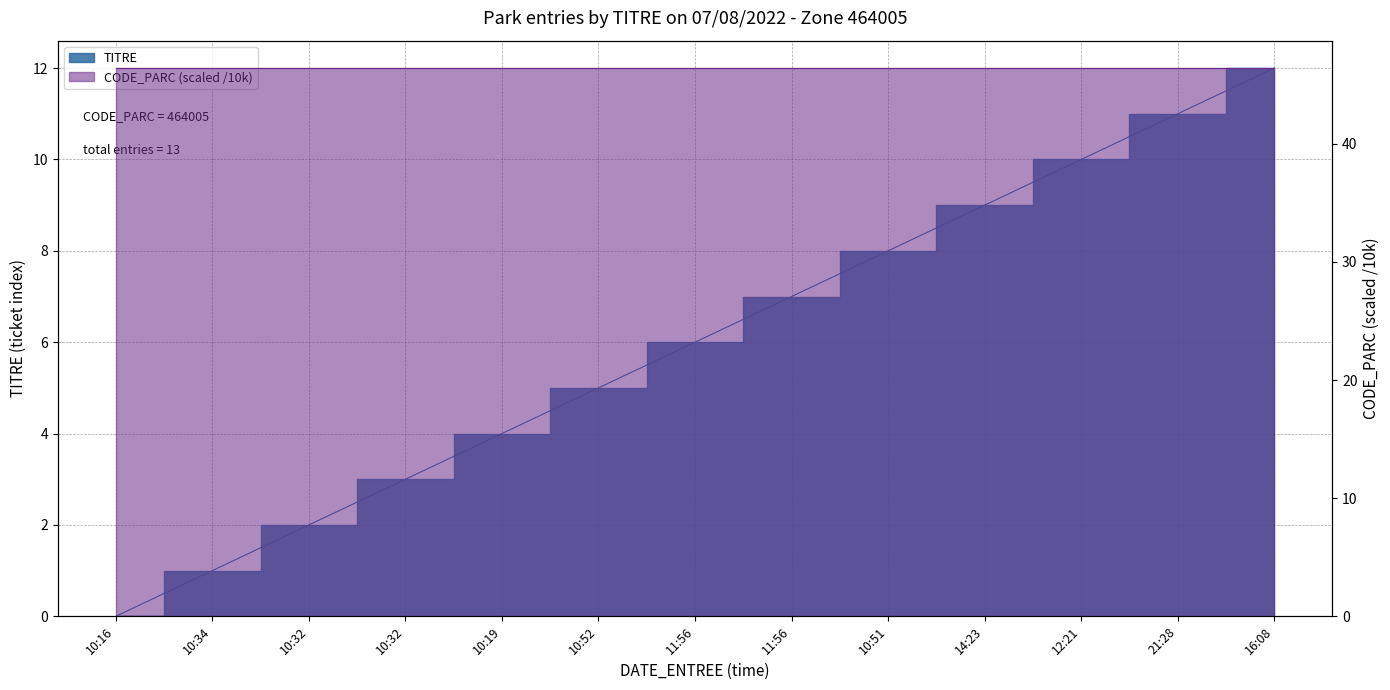

What is the label of the 2nd point from the left?

10:34